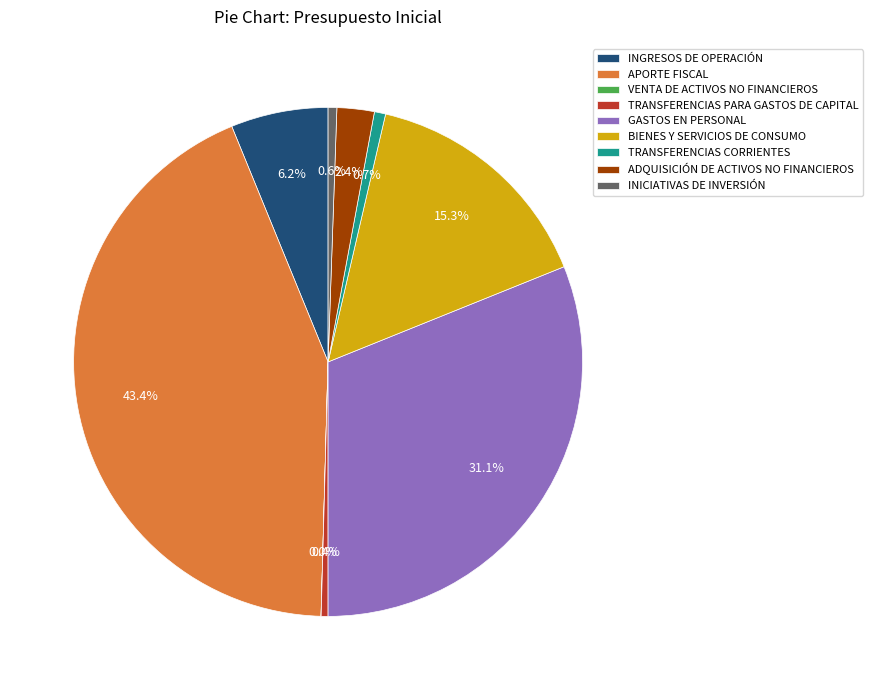

Which category has the biggest portion of the pie?

APORTE FISCAL